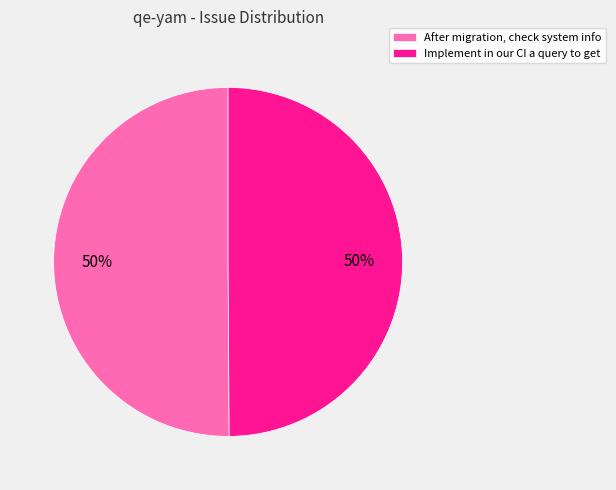

To the nearest percent, what is the average slice percentage?

50%